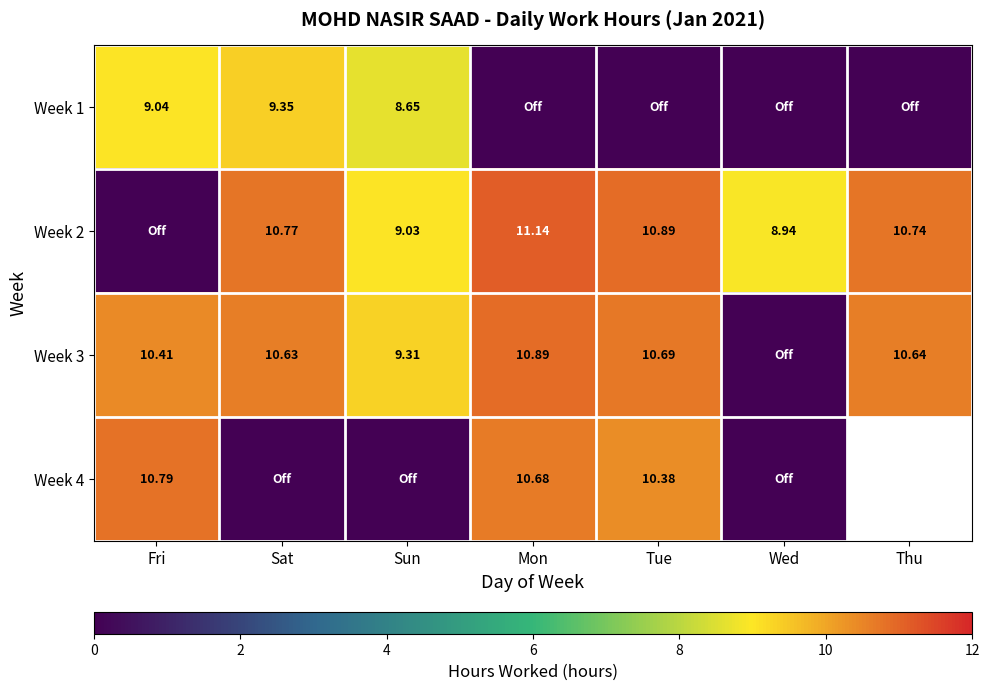

Which label corresponds to the smallest value in the chart?

Mon